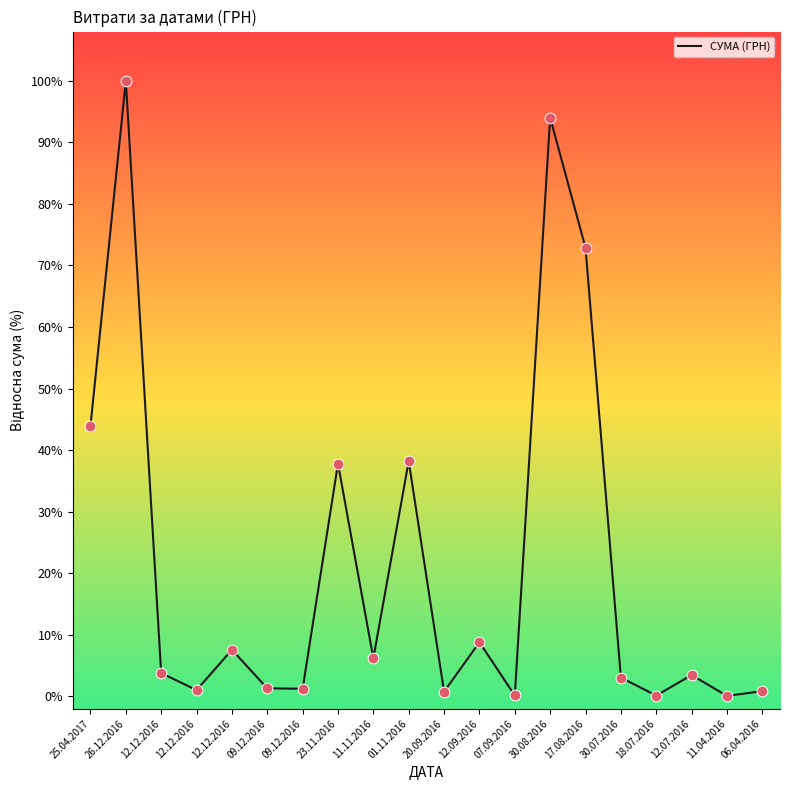

How many lines are shown in the chart?

1